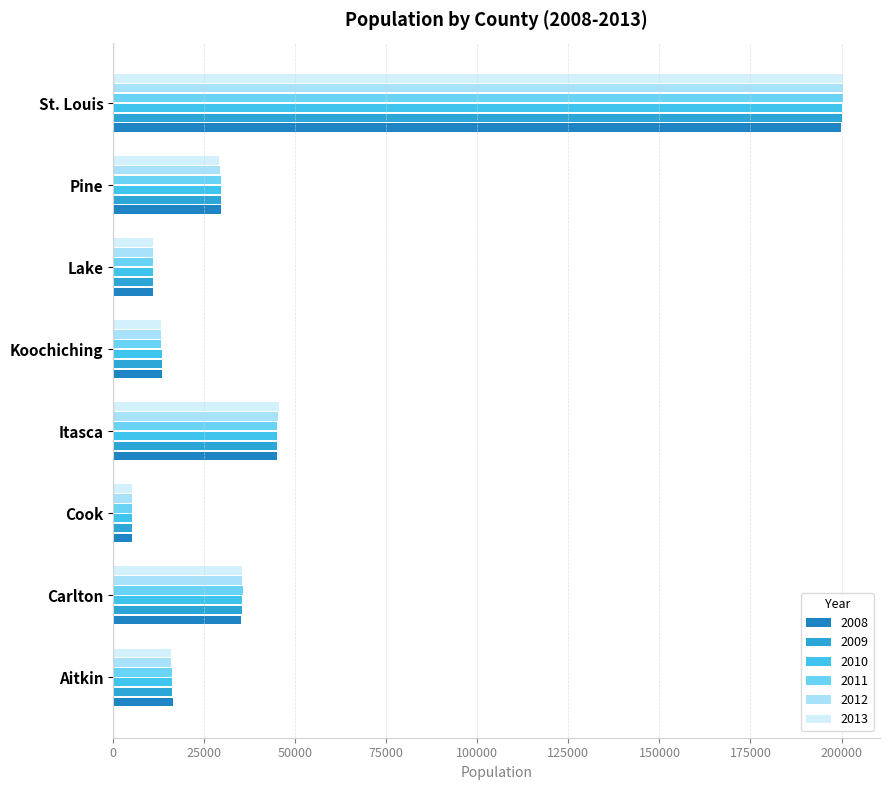

At which label does 2011 reach its peak?

St. Louis